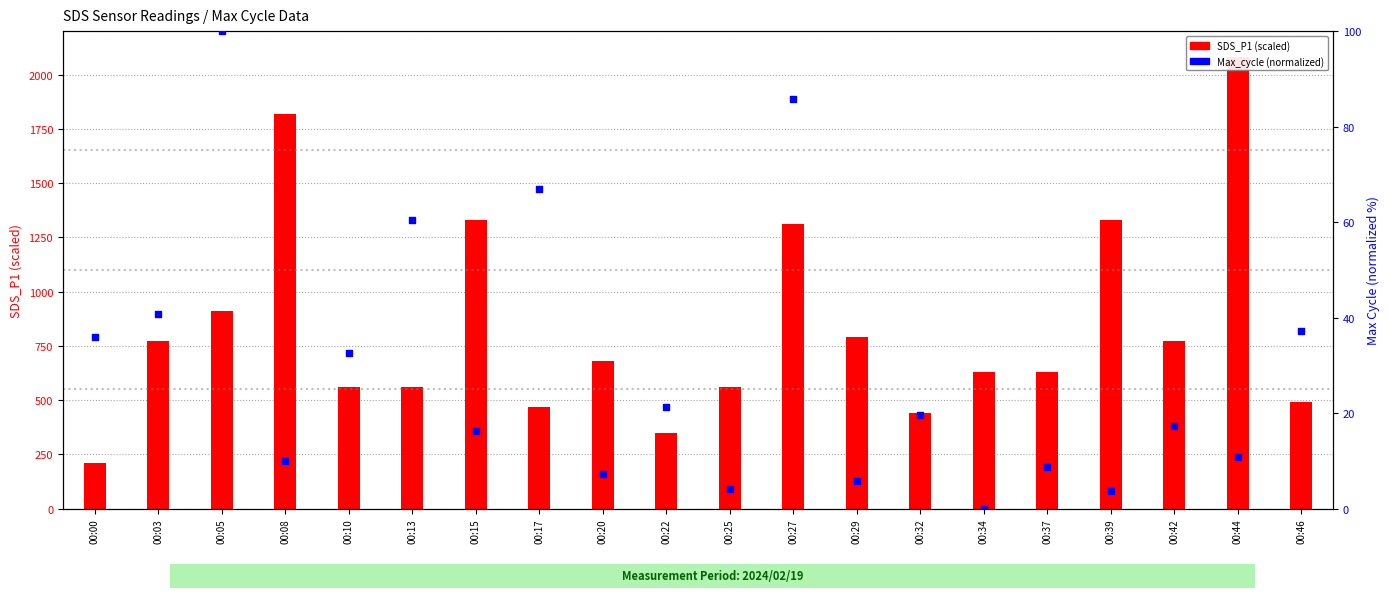

What are all the series names shown in the legend?

SDS_P1, Max_cycle (norm)